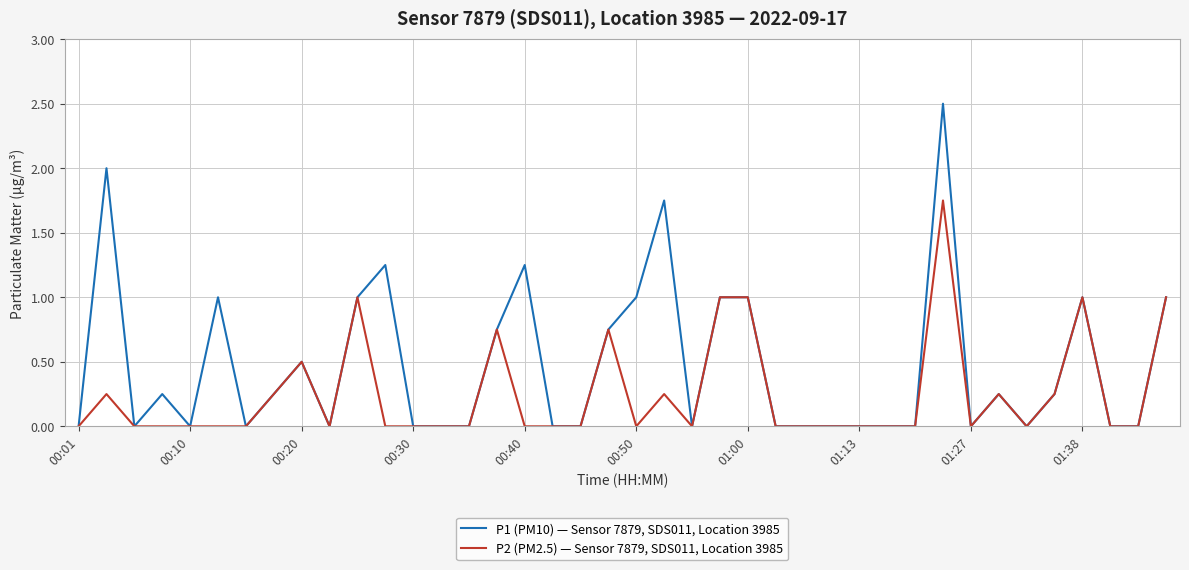

What is the maximum value for P1 (PM10) — Sensor 7879, SDS011, Location 3985?

2.5